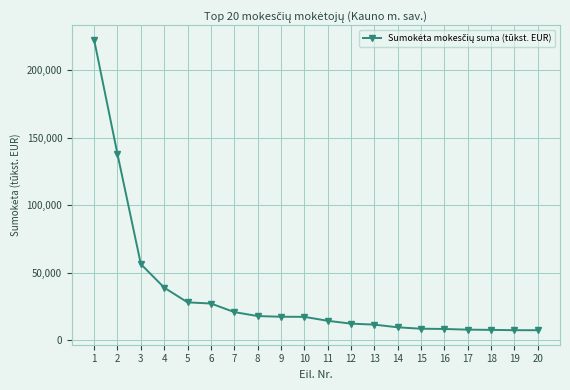

What is the difference between the maximum and second lowest values?

214755